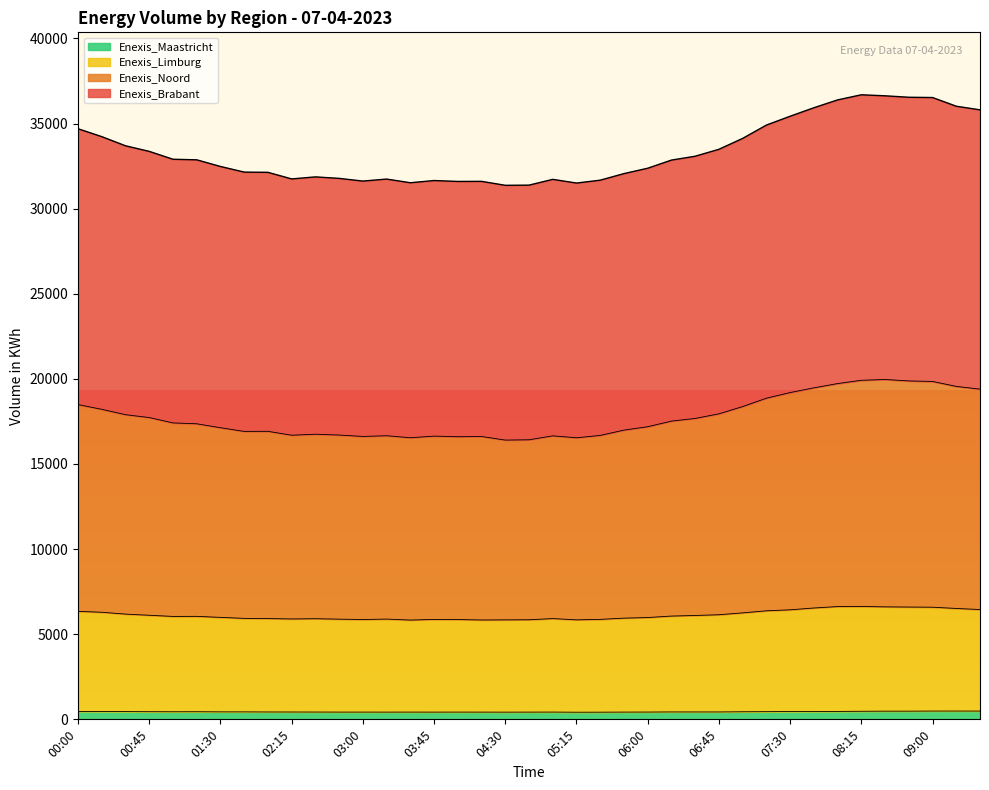

True or false: Enexis_Limburg has a value of 10047 at 08:00.

False